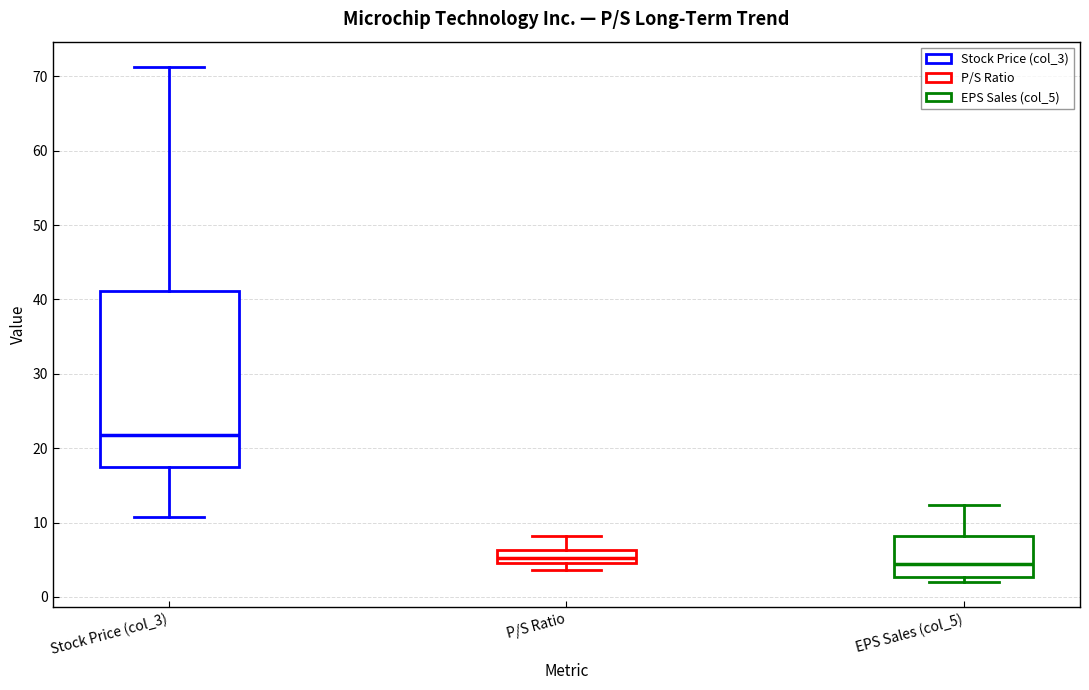

Where is the upper edge of the box for EPS Sales (col_5) on the y-axis? The values are not printed on the chart, so give them approximately, as read against the axis.

8